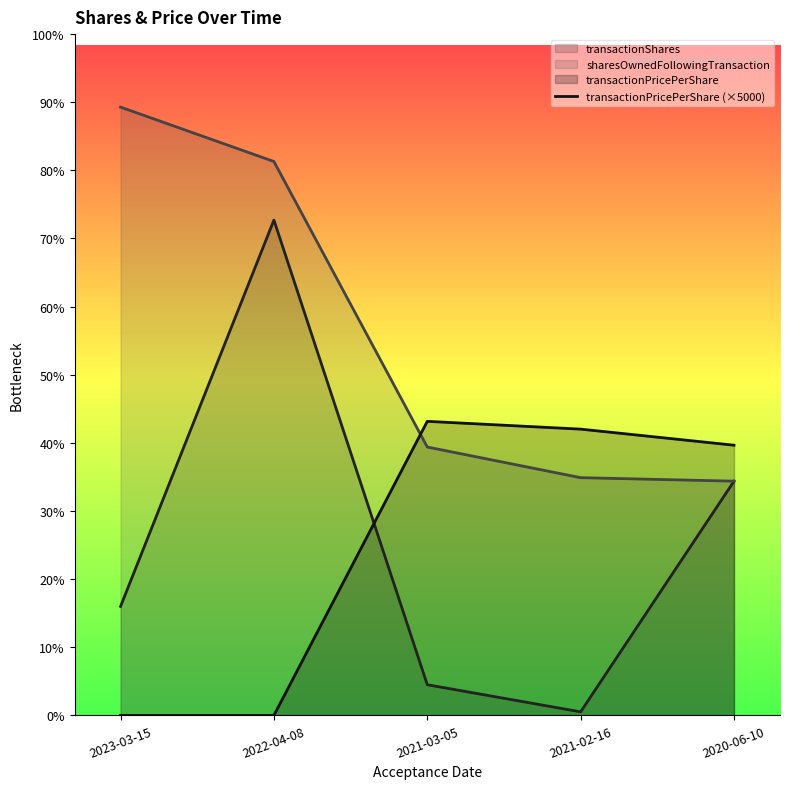

What position from the left is 2022-04-08?

2